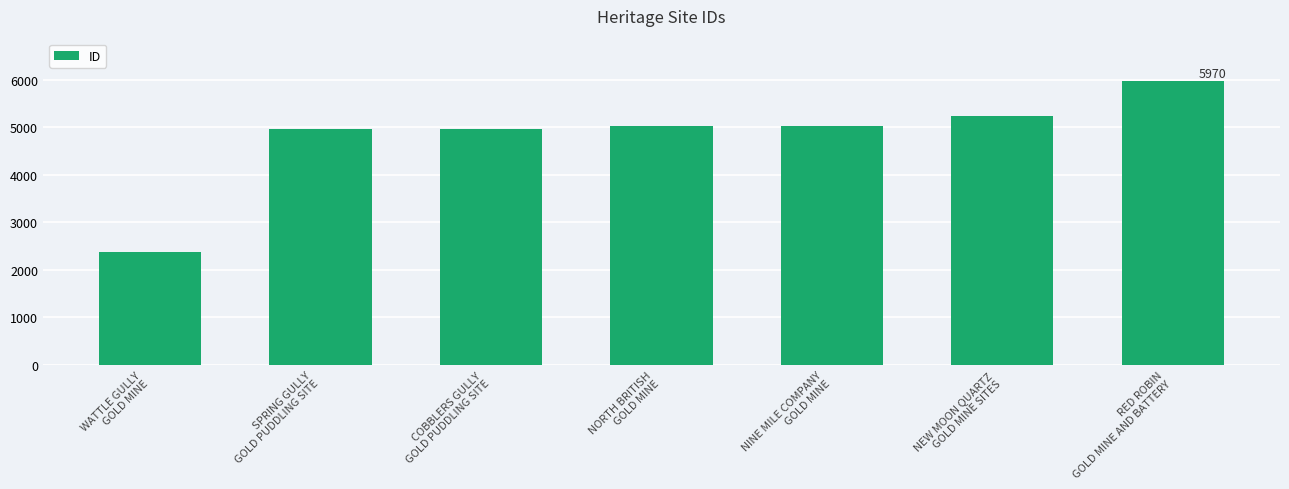

Read the value at RED ROBIN
GOLD MINE AND BATTERY, to the nearest 100.

6000